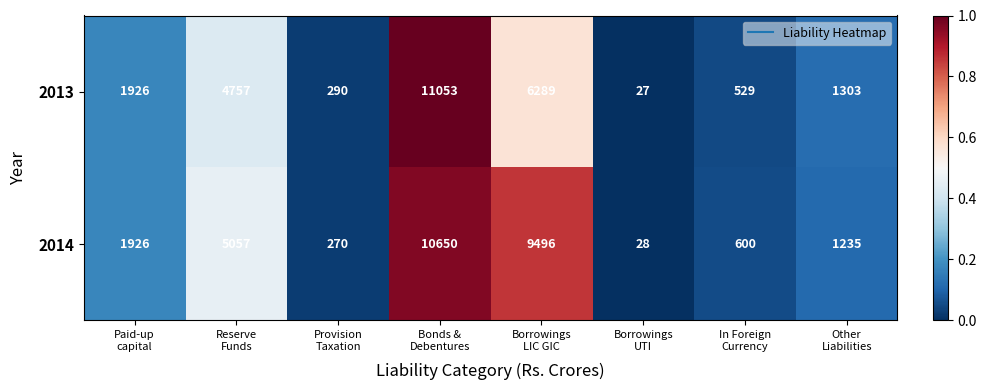

At which category is the sum across all series the highest?

Bonds &
Debentures